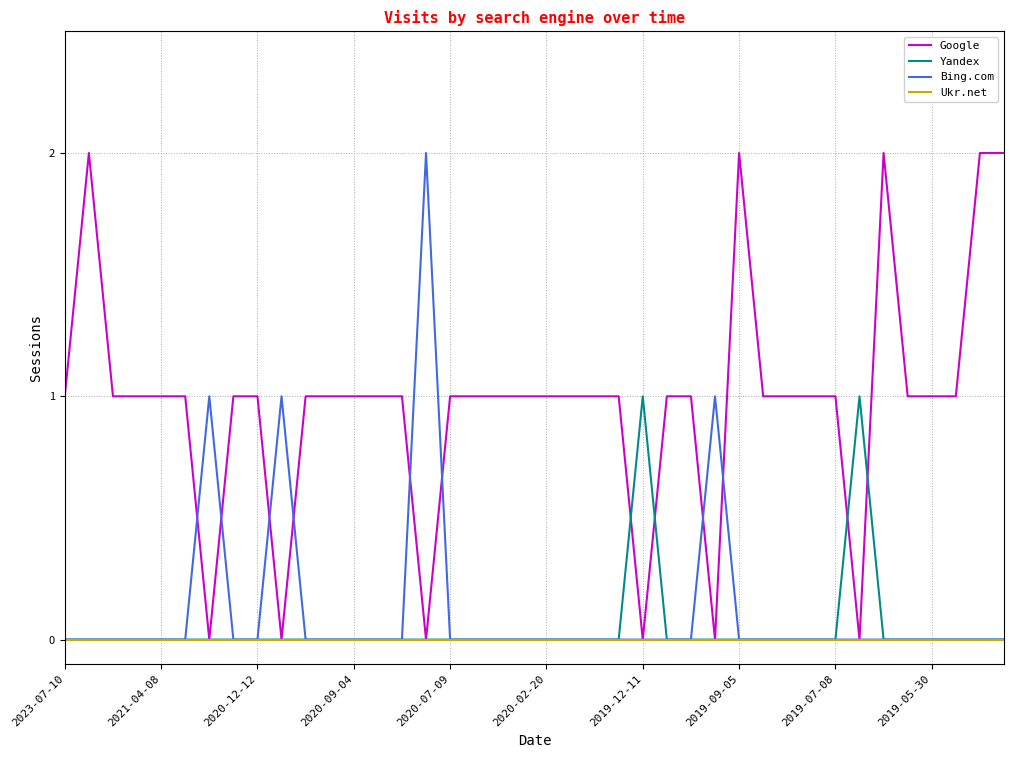

In Yandex, how many points are higher than both neighbors (excluding endpoints)?

2